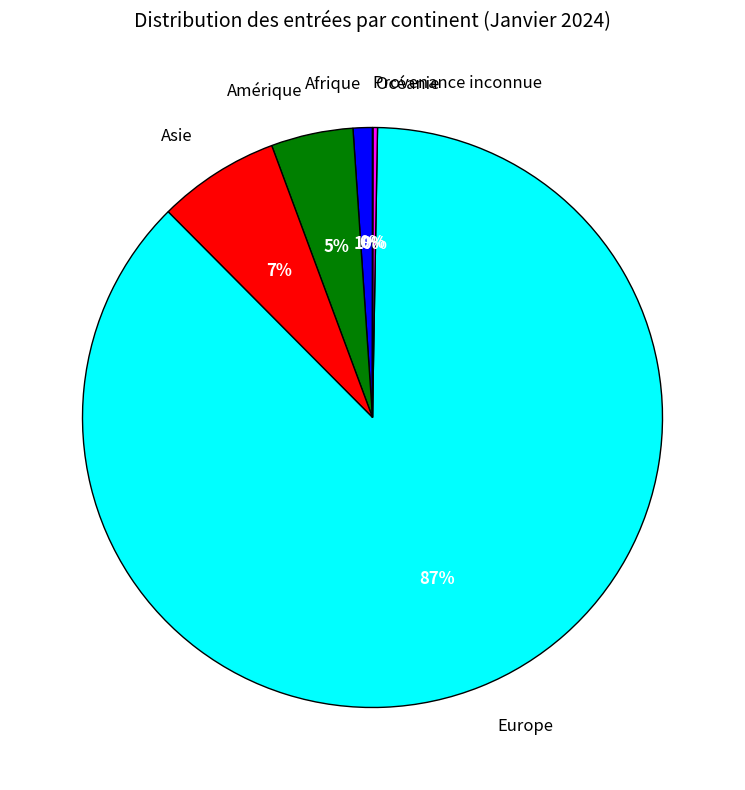

To the nearest percent, what portion does Asie represent?

7%